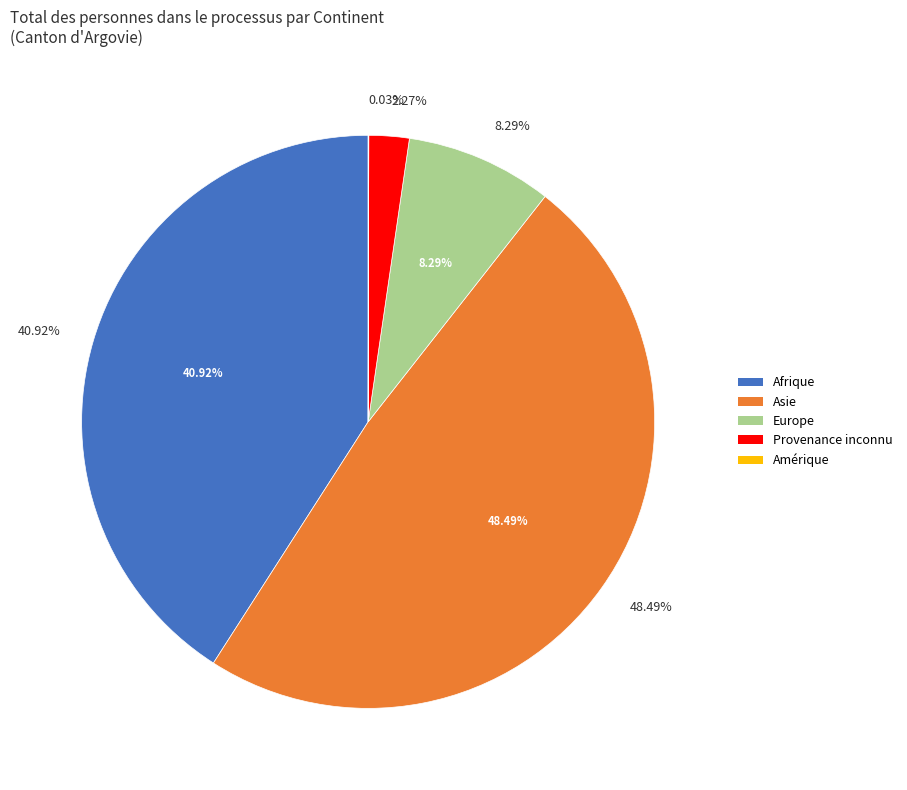

The Asie slice represents 39% of the pie. True or false?

False